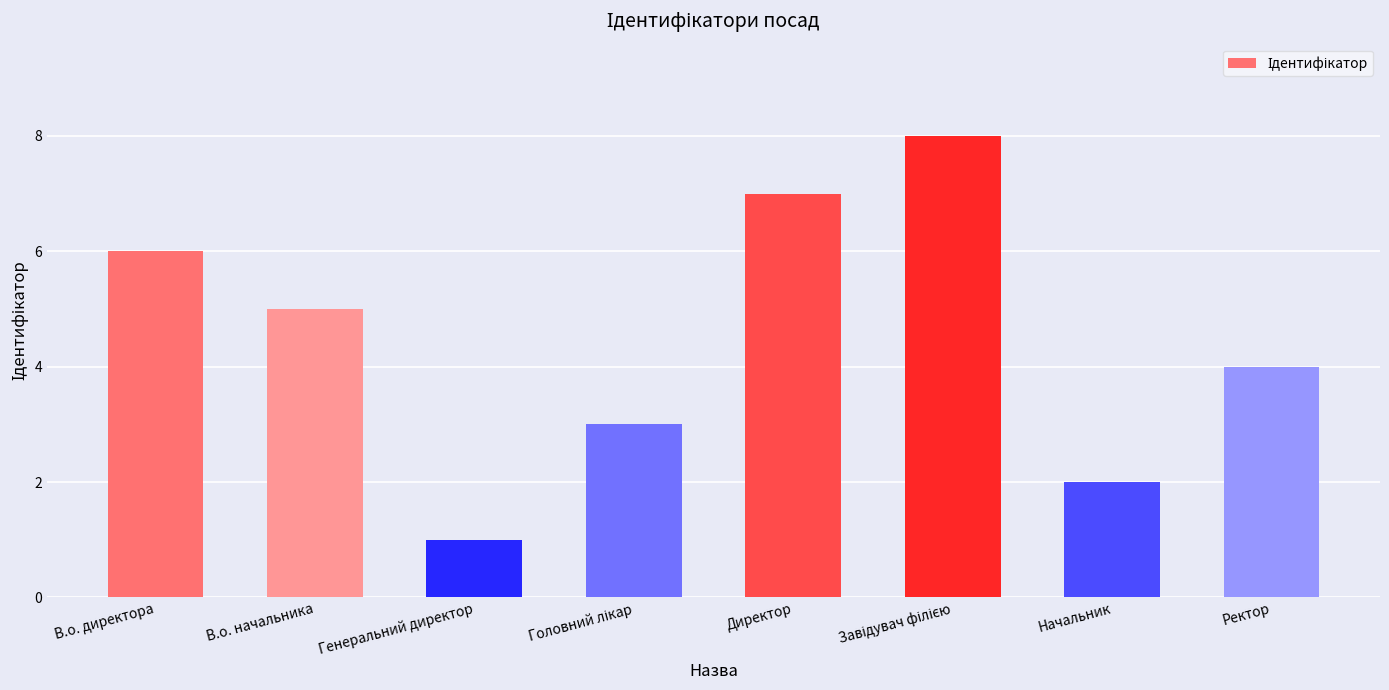

What is the sum of all values?

36